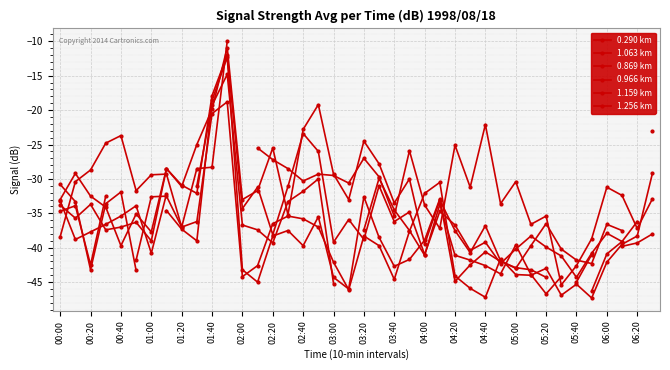

What is the lowest value of the 1.256 km series?

-46.0